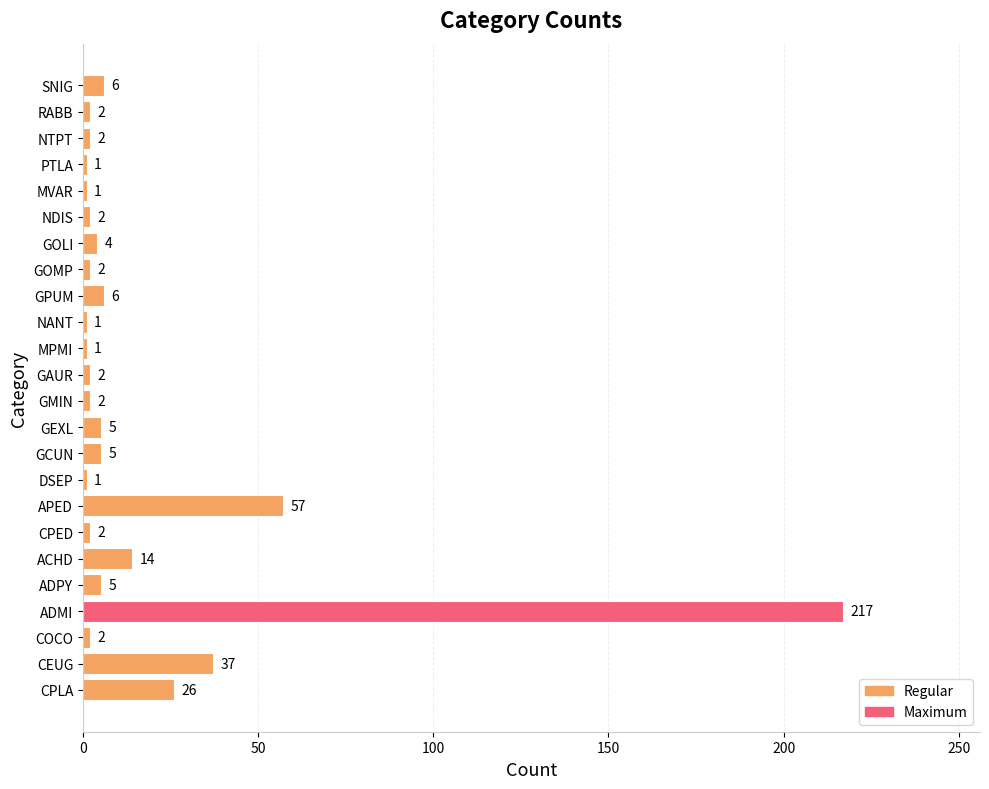

What is the average value?

17